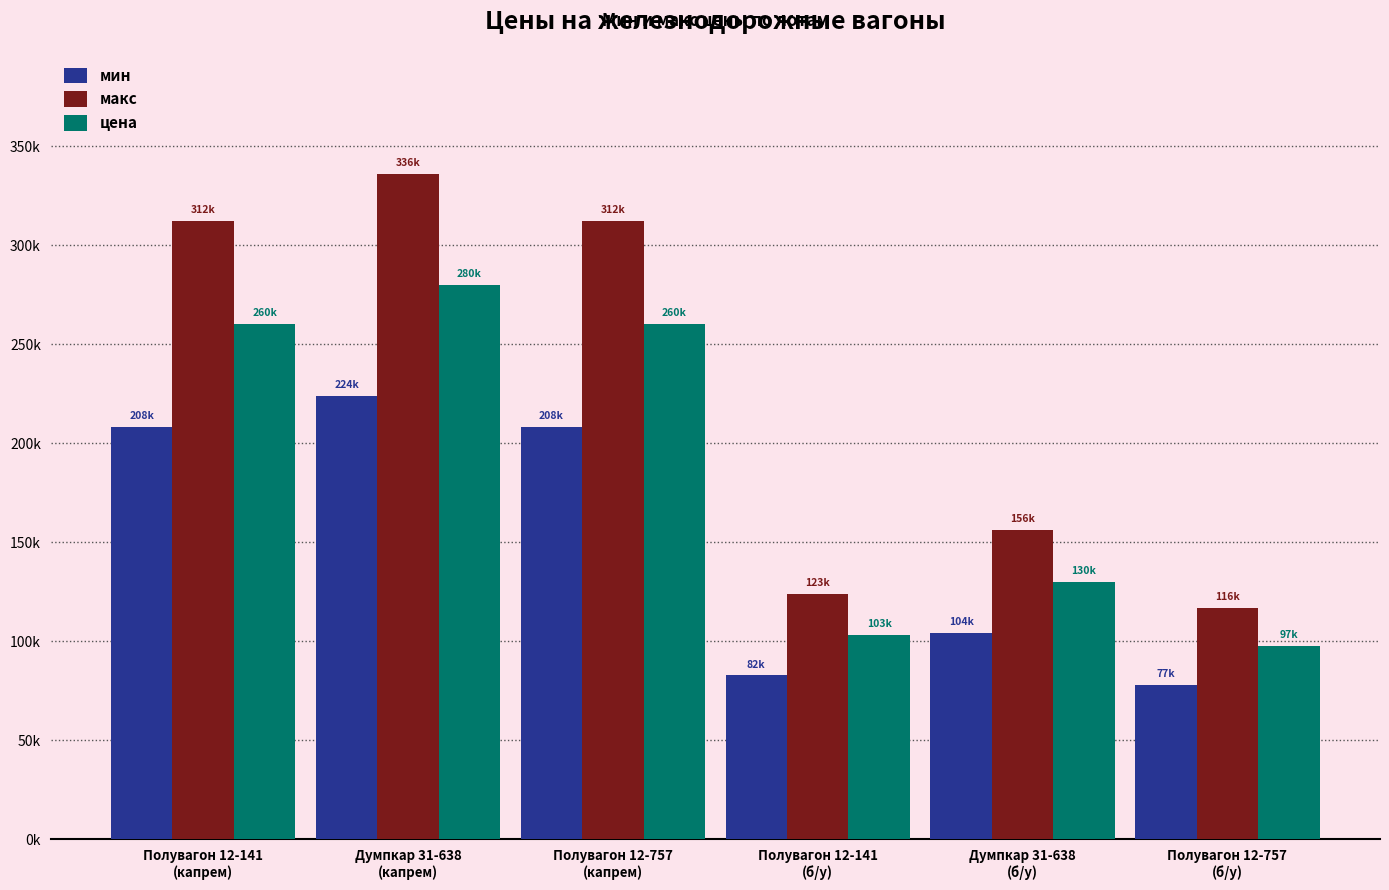

Which series changed the most between Полувагон 12-141
(б/у) and Думпкар 31-638
(б/у)?

макс